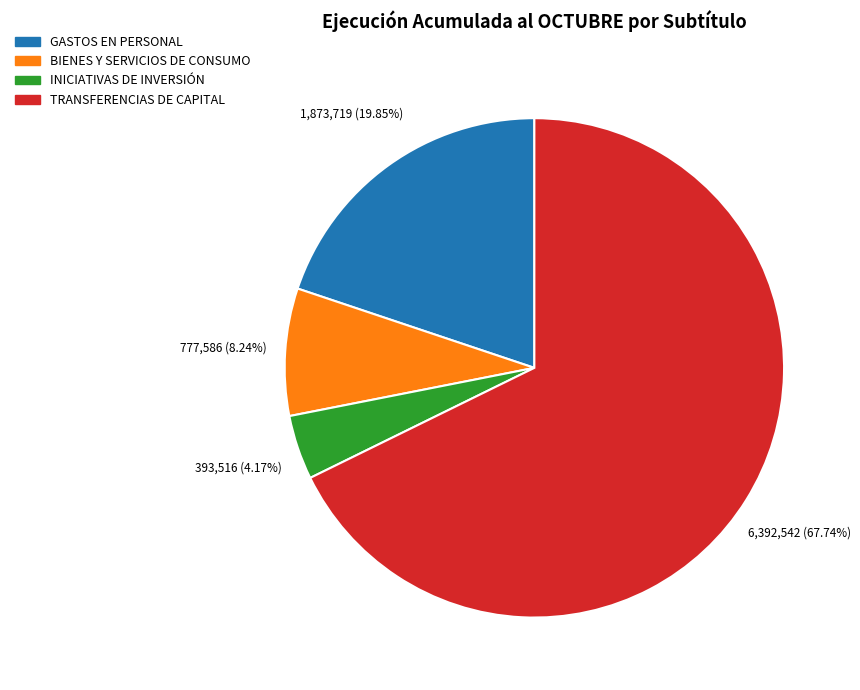

The TRANSFERENCIAS DE CAPITAL slice represents 57% of the pie. True or false?

False